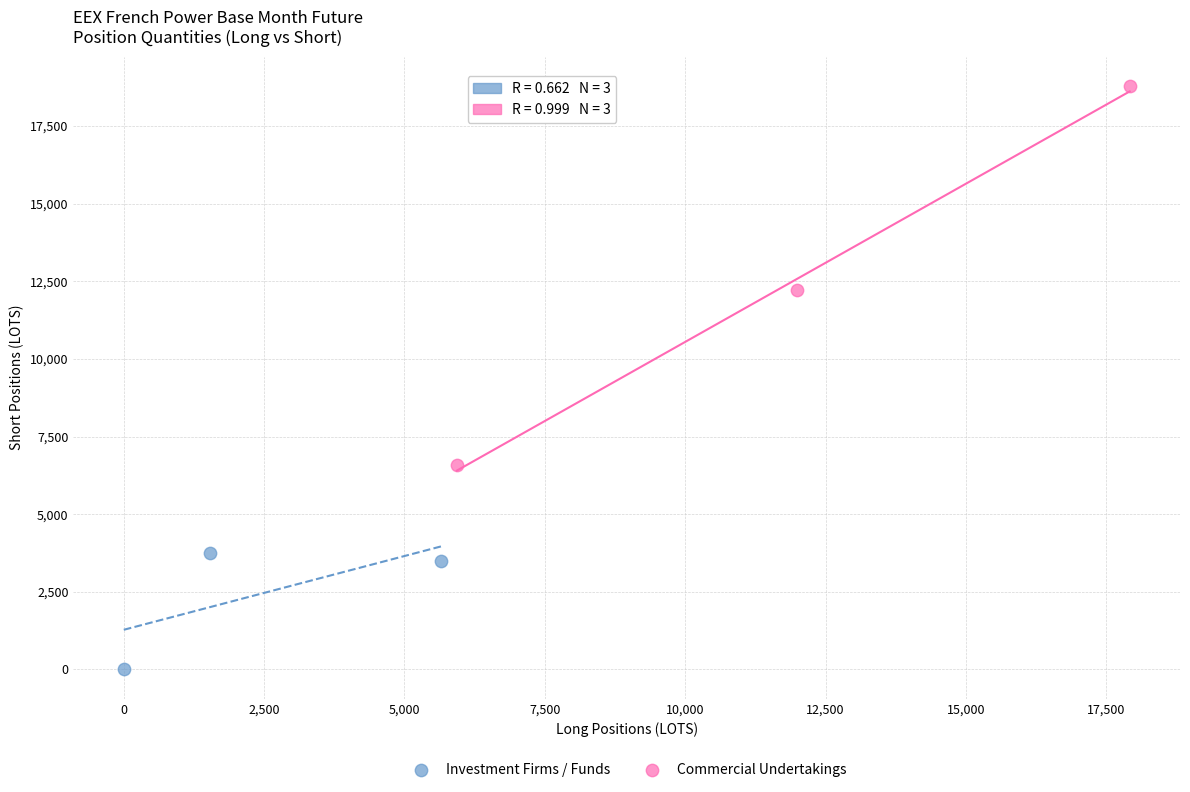

Which series contains the lowest Y value?

Investment Firms / Funds